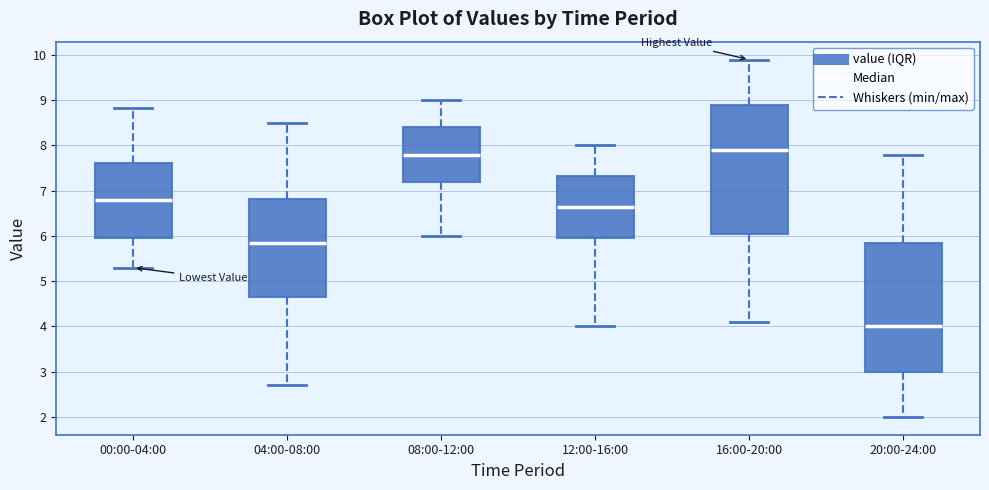

Reading left to right, transcribe this box plot: for each box, give where its median line is, the range the box spans, and where its two whiskers end, as read against the y-axis. The values are not printed on the chart, so give them approximately, as read against the axis.

00:00-04:00: median 6.8, box 5.9 to 7.6, whiskers 5.3 to 8.8
04:00-08:00: median 5.9, box 4.7 to 6.8, whiskers 2.7 to 8.5
08:00-12:00: median 7.8, box 7.2 to 8.4, whiskers 6.0 to 9.0
12:00-16:00: median 6.7, box 6.0 to 7.3, whiskers 4.0 to 8.0
16:00-20:00: median 7.9, box 6.1 to 8.9, whiskers 4.1 to 9.9
20:00-24:00: median 4.0, box 3.0 to 5.9, whiskers 2.0 to 7.8